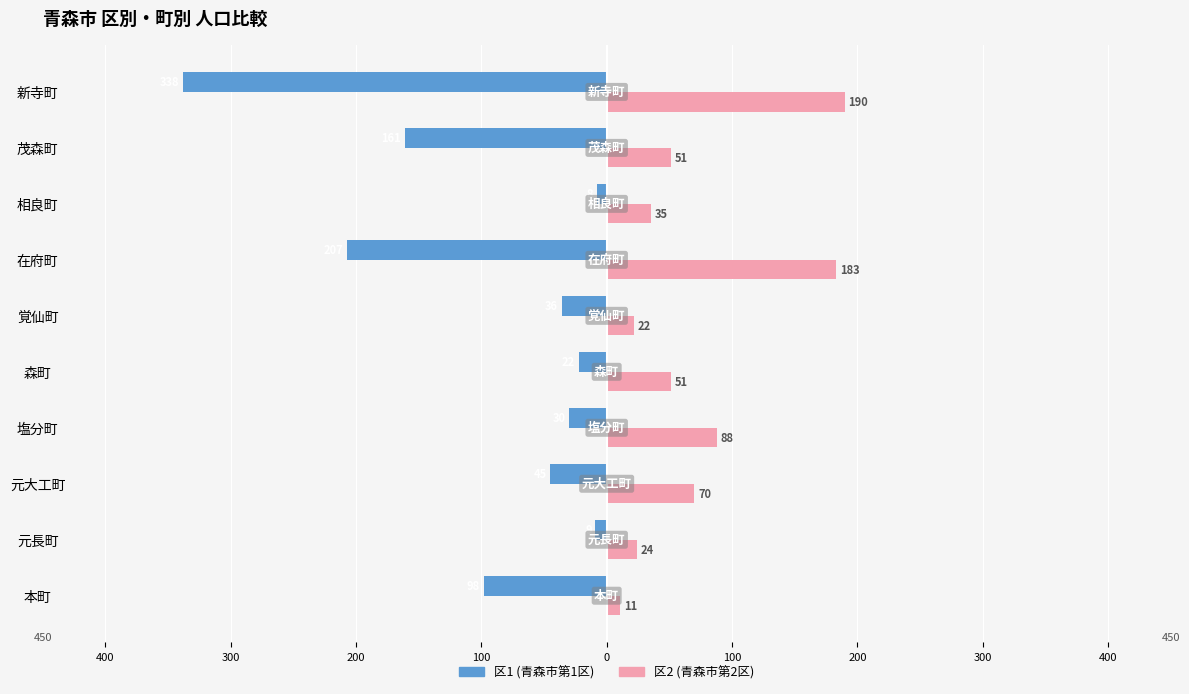

What are all the series names shown in the legend?

区1 (青森市第1区), 区2 (青森市第2区)